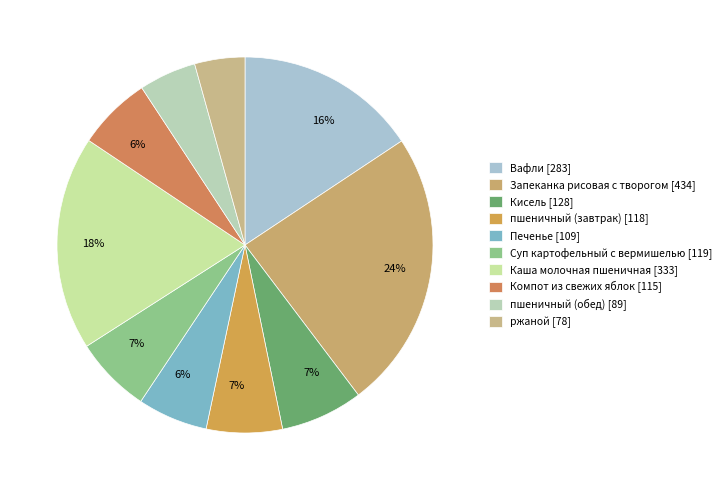

The Вафли slice represents 16% of the pie. True or false?

True